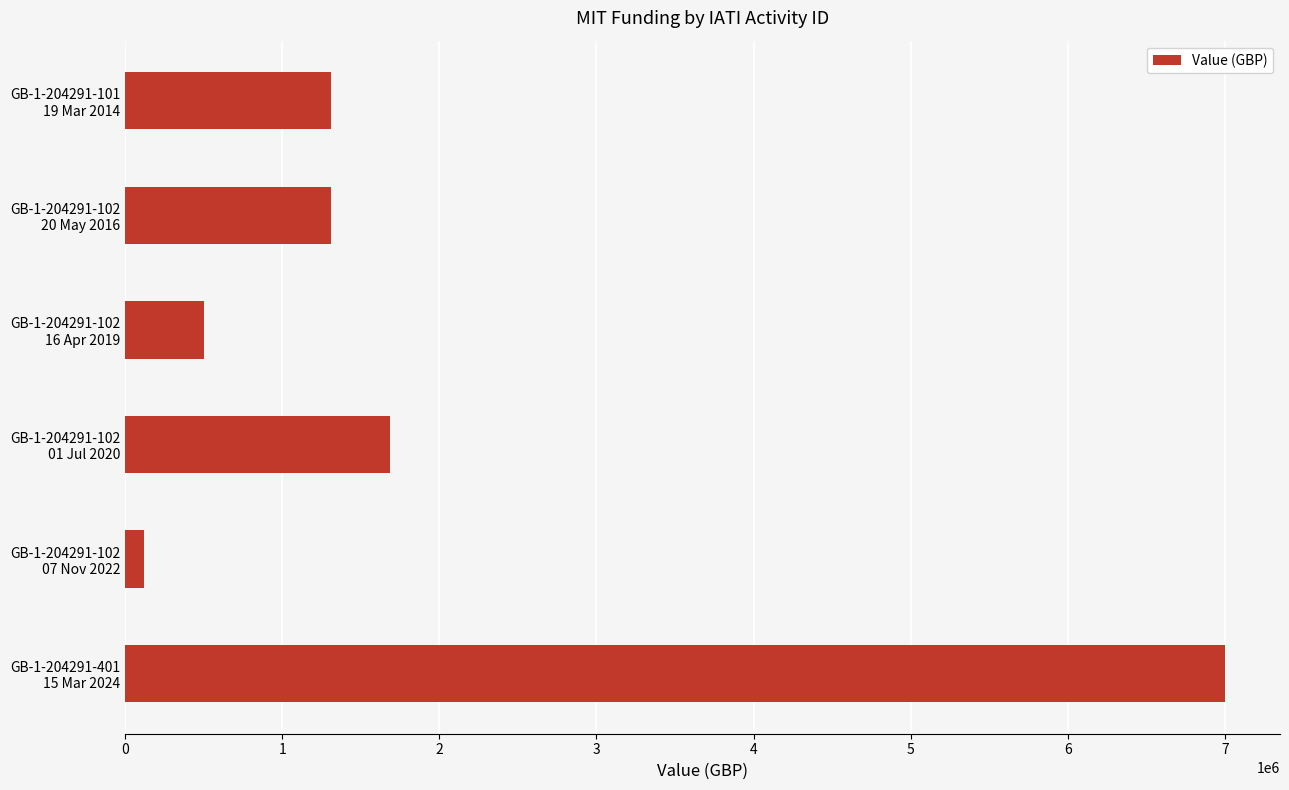

What is the sum of all values?

11924628.5